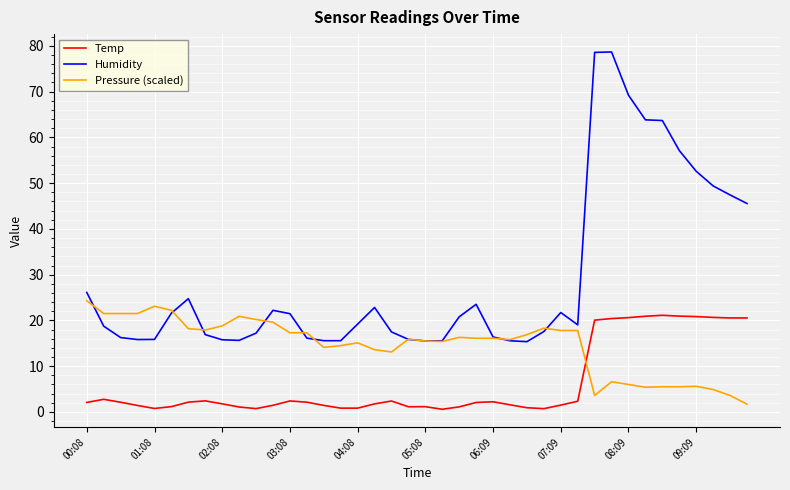

Rank the series by their average value, from highest to lowest.

Humidity, Pressure (scaled), Temp